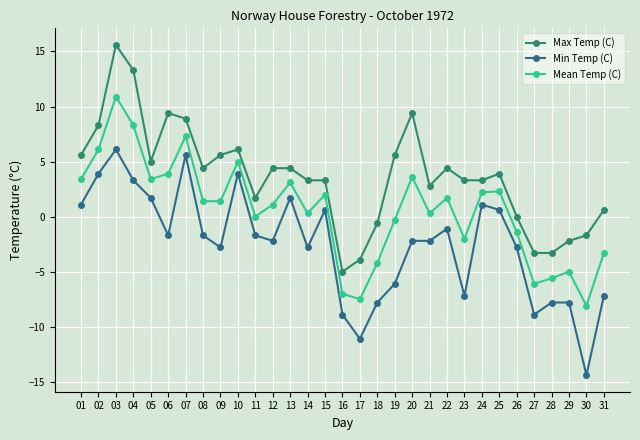

True or false: Max Temp (C) and Mean Temp (C) intersect in this chart.

False